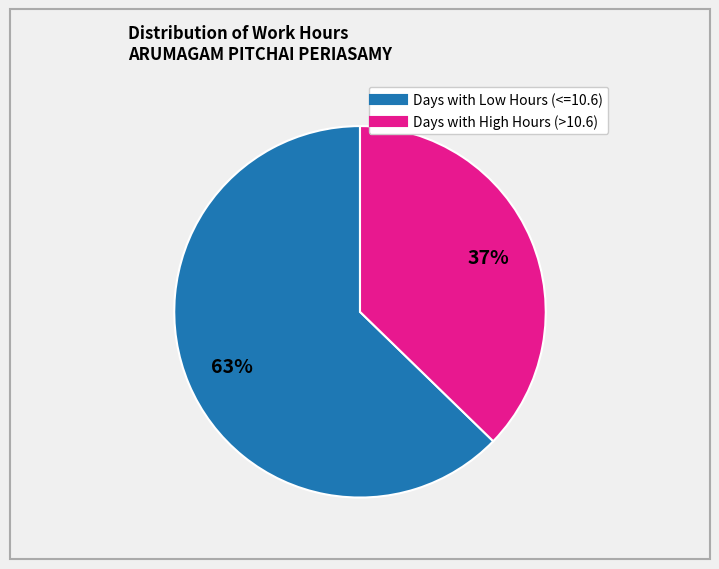

How many slices are in this pie chart?

2